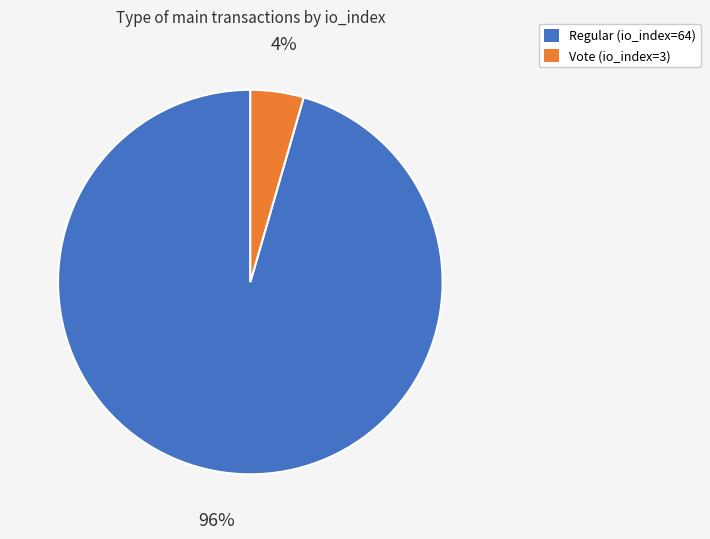

To the nearest percent, what percentage of the pie is Regular (io_index=64)?

96%